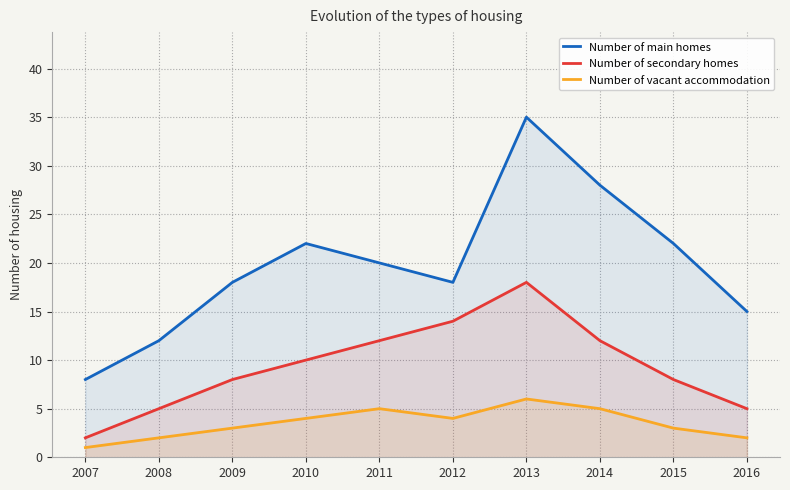

How many lines are shown in the chart?

3